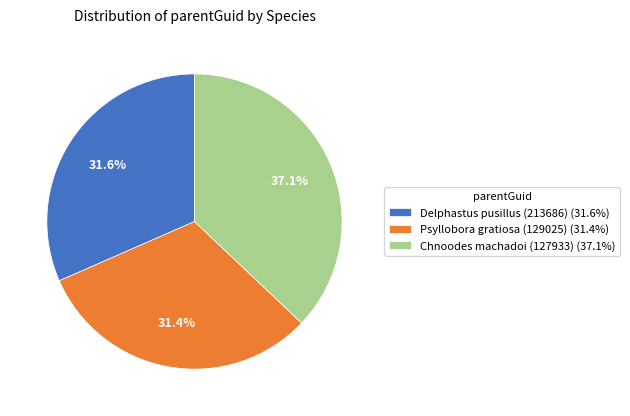

Approximately how many times larger is the value at Psyllobora gratiosa (129025) (31.4%) compared to Chnoodes machadoi (127933) (37.1%)?

0.8